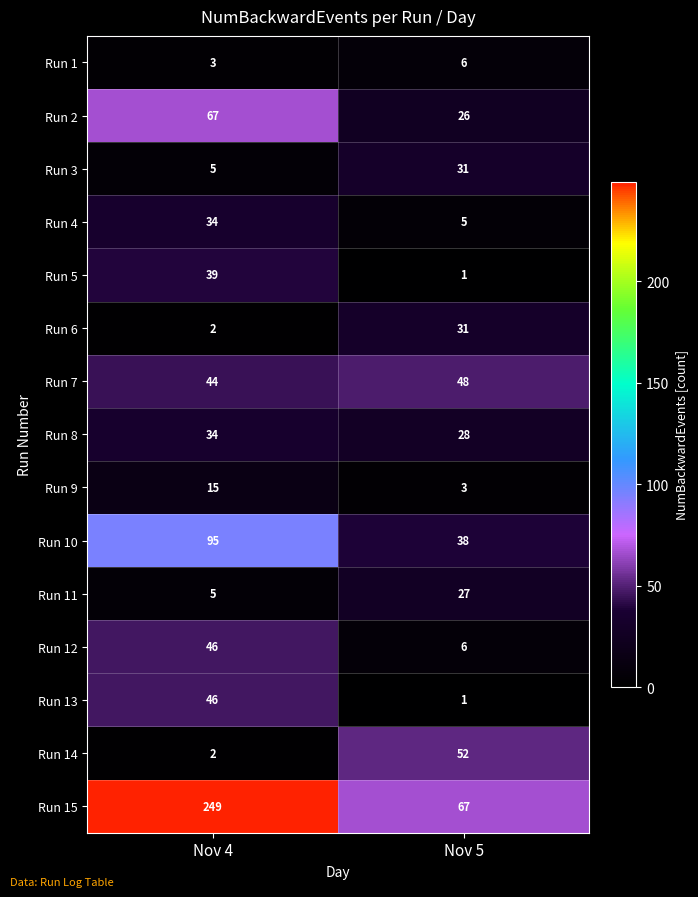

Between Nov 4 and Nov 5, which series saw the biggest shift?

Run 15